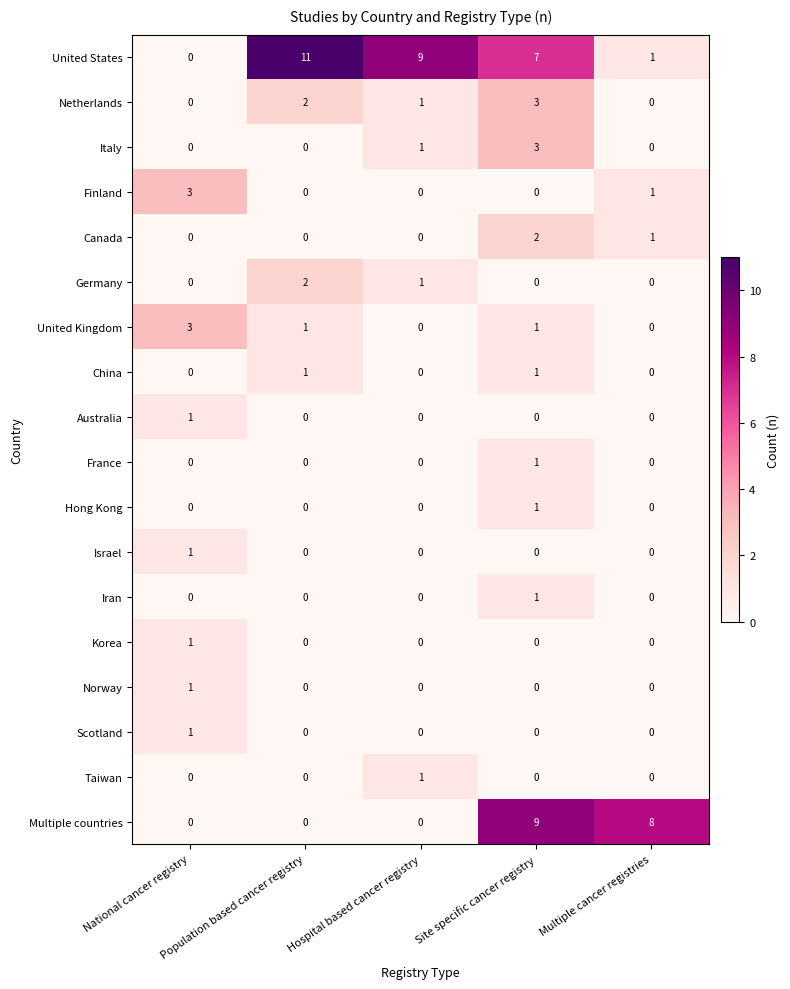

Is it true that Italy equals 0 at Population based cancer registry?

True